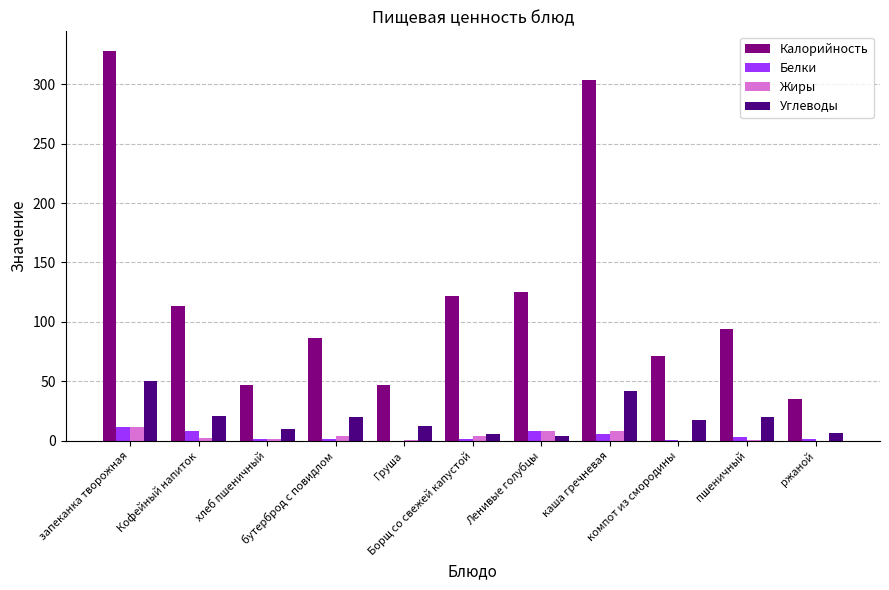

What is the difference between the Углеводы values at Ленивые голубцы and пшеничный?

15.7